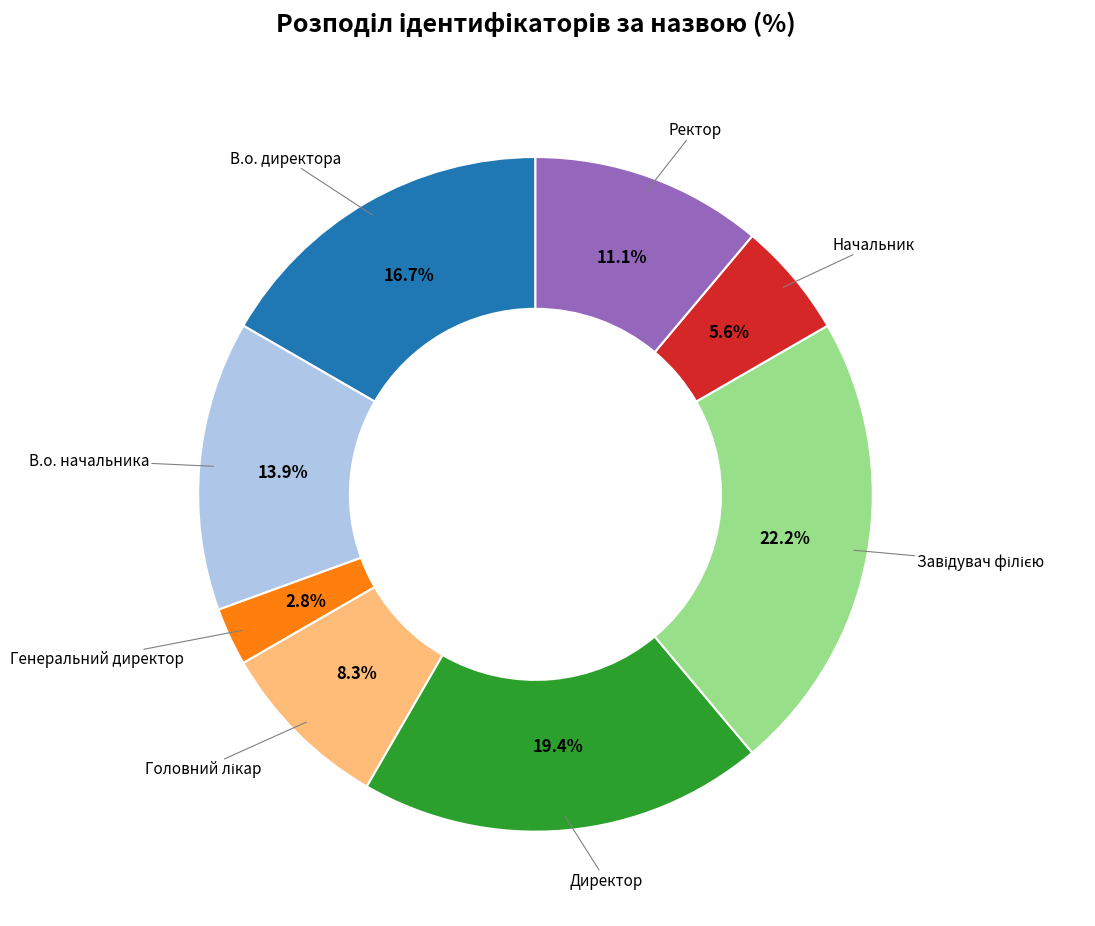

Is there a majority slice in this chart?

No